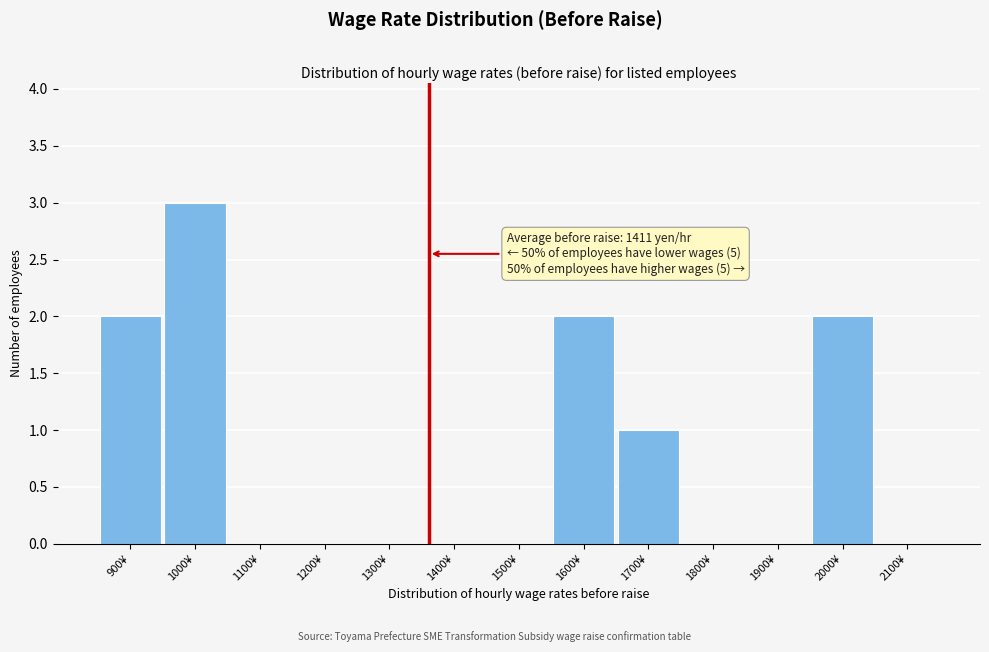

Reading right to left, transcribe all the data shown in this chart.

2100¥=0	2000¥=2	1900¥=0	1800¥=0	1700¥=1	1600¥=2	1500¥=0	1400¥=0	1300¥=0	1200¥=0	1100¥=0	1000¥=3	900¥=2